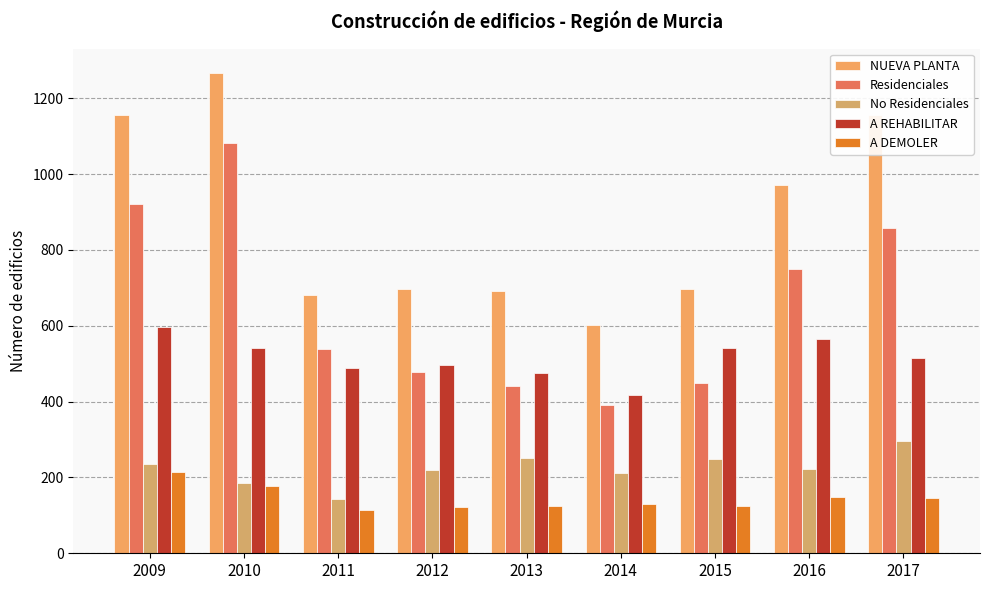

List the labels in order of A REHABILITAR value, largest first.

2009, 2016, 2010, 2015, 2017, 2012, 2011, 2013, 2014